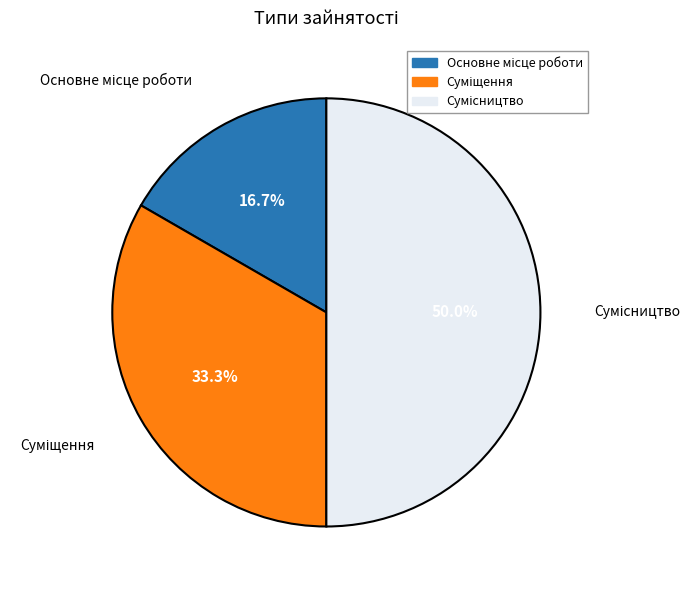

To the nearest percent, what is the average slice percentage?

33%